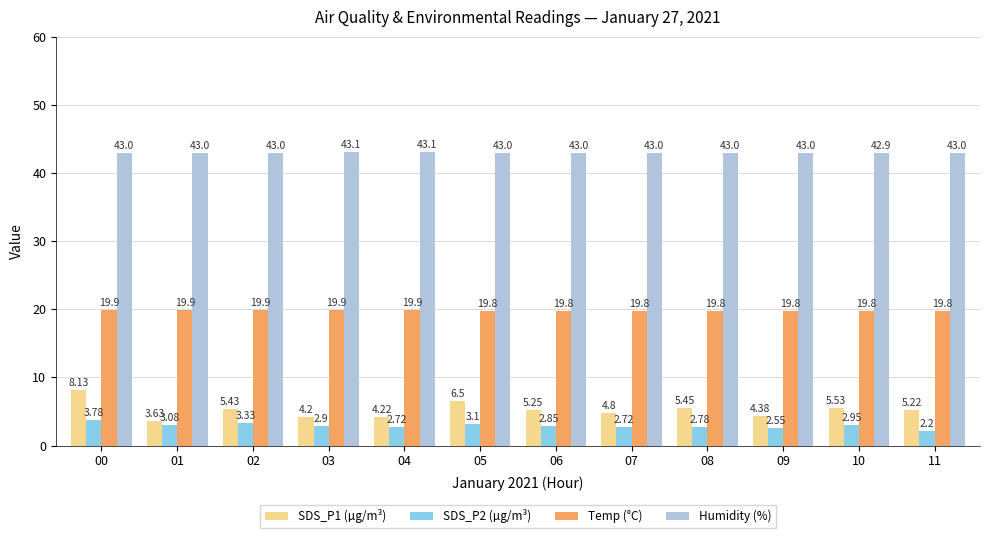

What are all the series names shown in the legend?

SDS_P1 (µg/m³), SDS_P2 (µg/m³), Temp (°C), Humidity (%)